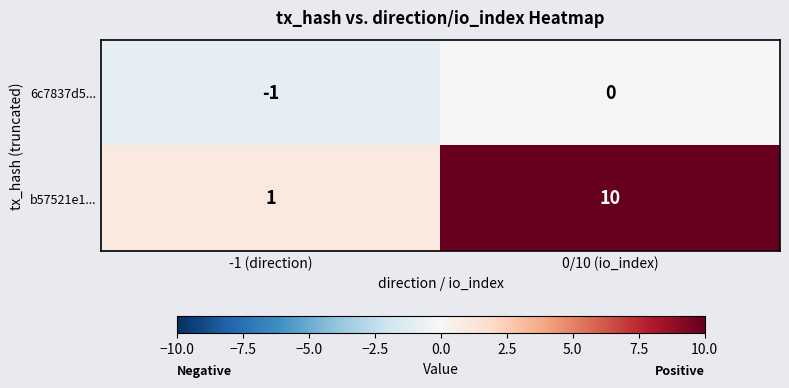

List the series in order of their overall mean, highest first.

b57521e1..., 6c7837d5...